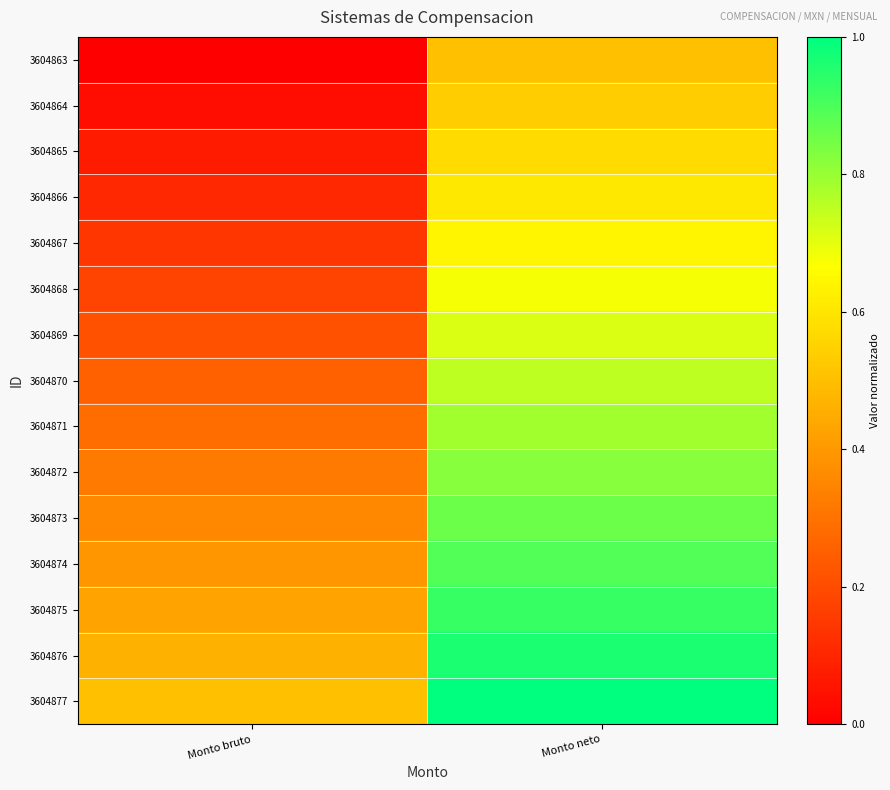

At which category is the sum across all series the highest?

Monto neto